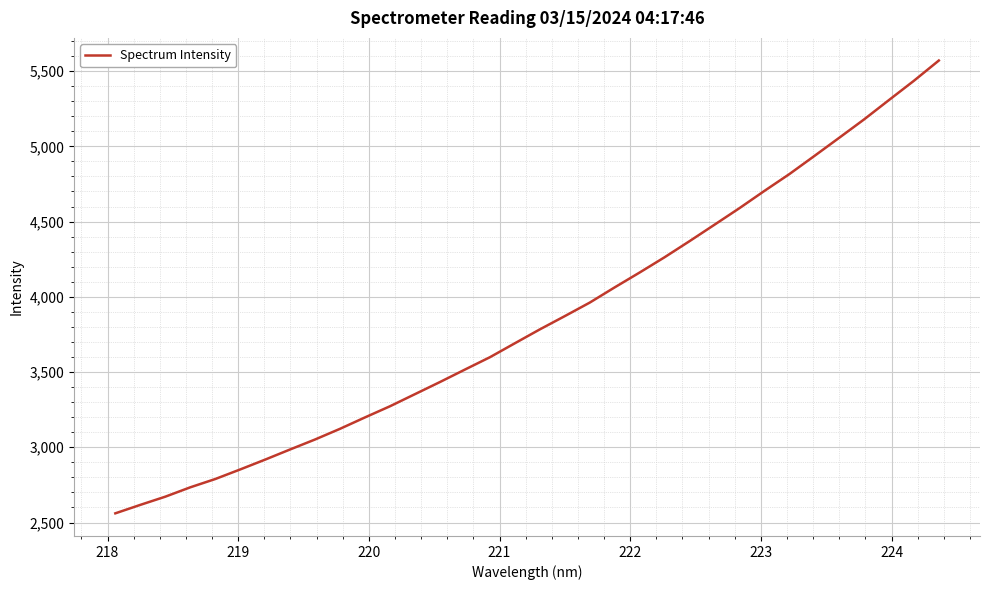

What is the difference between the maximum and minimum values?

3009.2